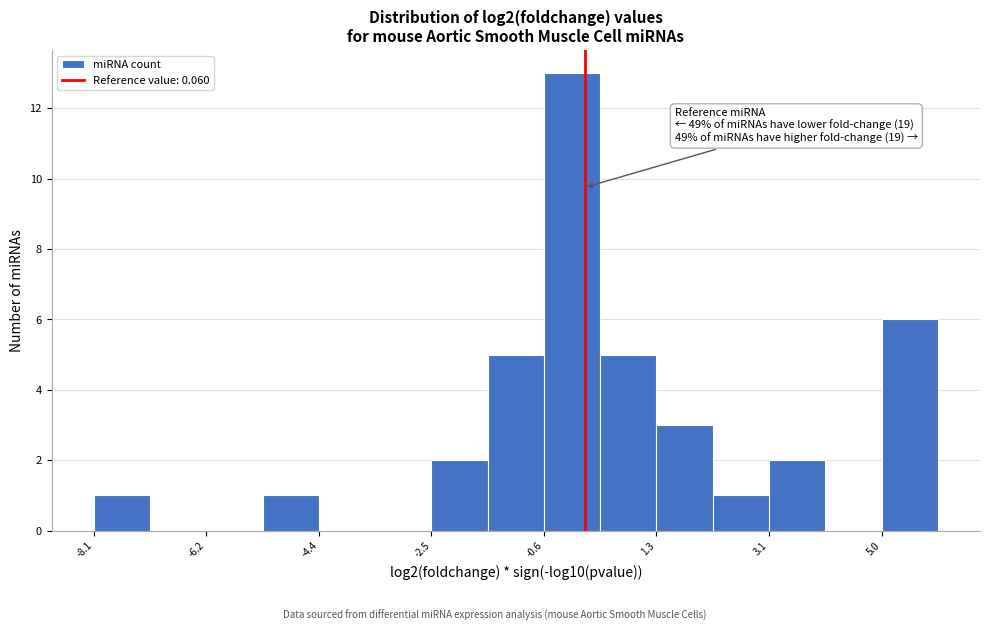

Over which range of the x-axis is the bar tallest?

-0.6 to 0.4